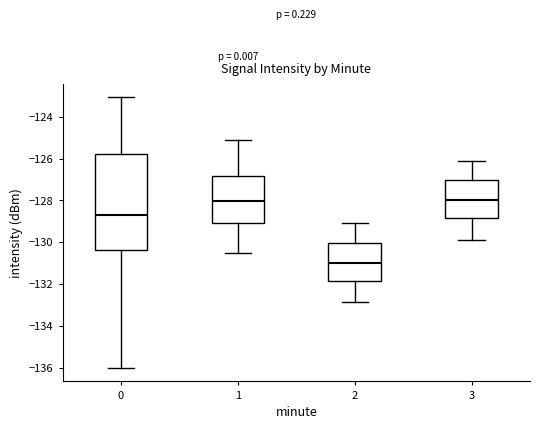

Where is the upper edge of the box at x = 1 on the y-axis? The values are not printed on the chart, so give them approximately, as read against the axis.

-126.8